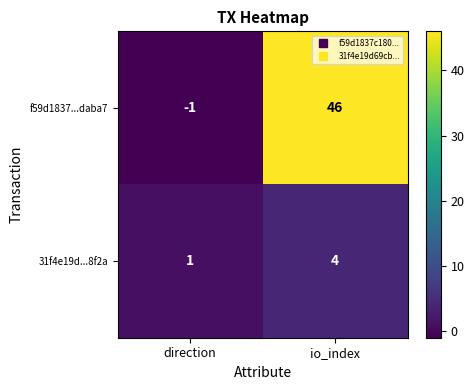

At which label is f59d1837...daba7 closest to 22?

direction